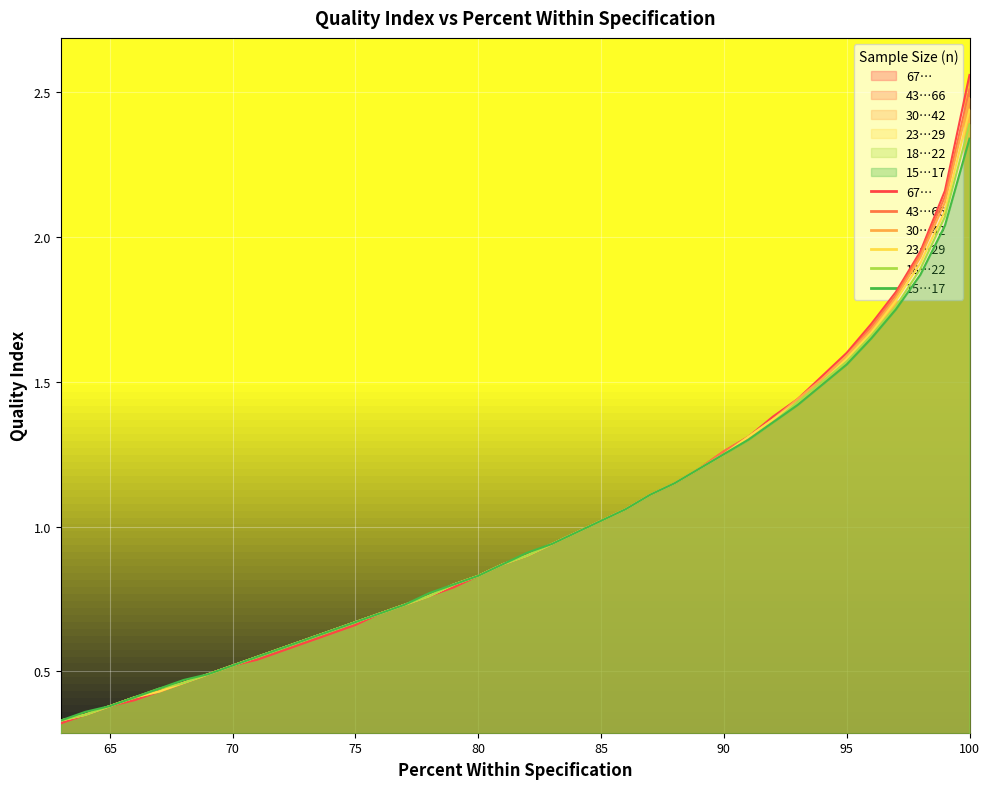

At which category does the chart reach its peak across all series?

100